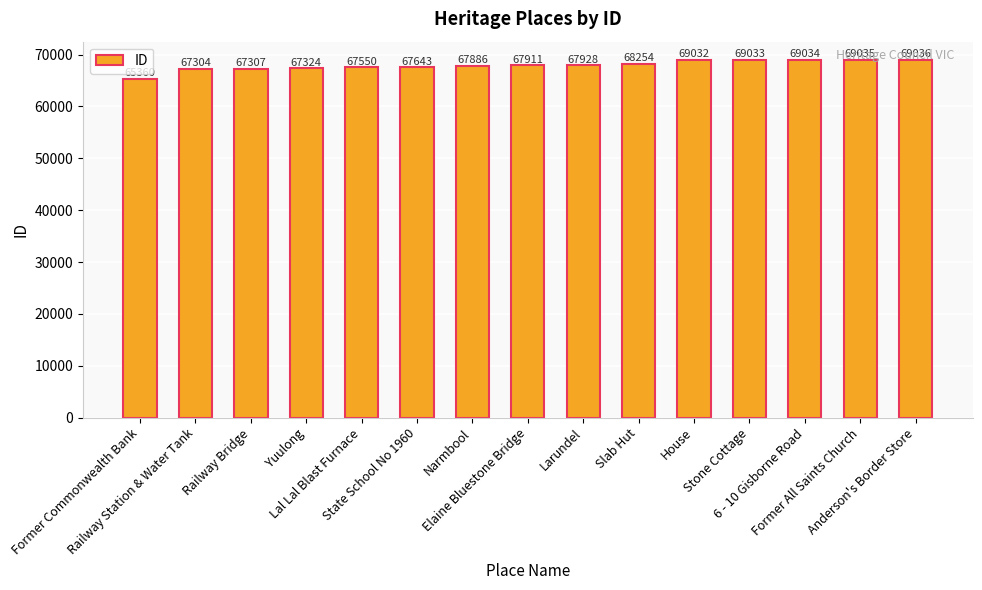

Reading left to right, list all the values displayed in this chart.

Former Commonwealth Bank=65360	Railway Station & Water Tank=67304	Railway Bridge=67307	Yuulong=67324	Lal Lal Blast Furnace=67550	State School No 1960=67643	Narmbool=67886	Elaine Bluestone Bridge=67911	Larundel=67928	Slab Hut=68254	House=69032	Stone Cottage=69033	6 - 10 Gisborne Road=69034	Former All Saints Church=69035	Anderson's Border Store=69036